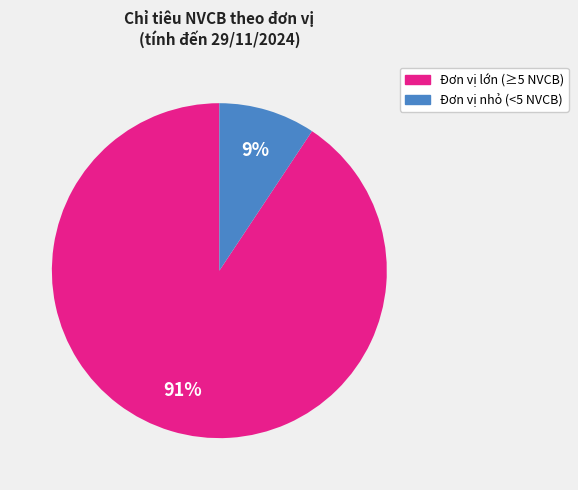

Is there any slice that represents more than half of the pie?

Yes